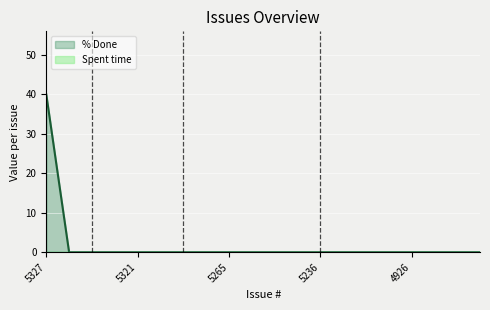

What is the maximum value shown in the chart?

40